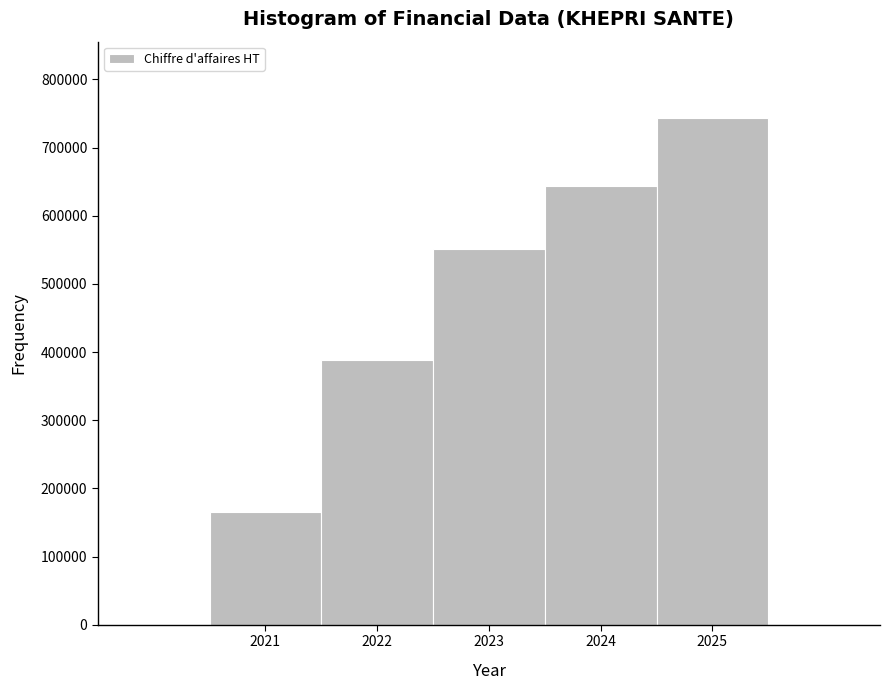

Which range on the x-axis has the tallest bar?

2024.5 to 2025.5